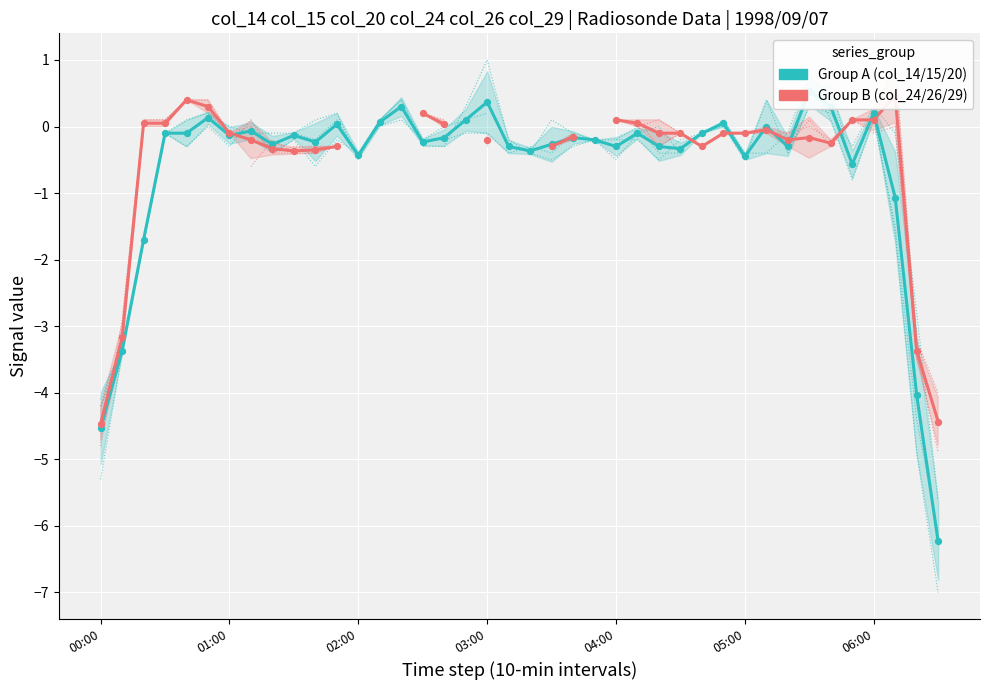

Which series reaches the maximum Y coordinate?

col_14/15/20 (Group A)